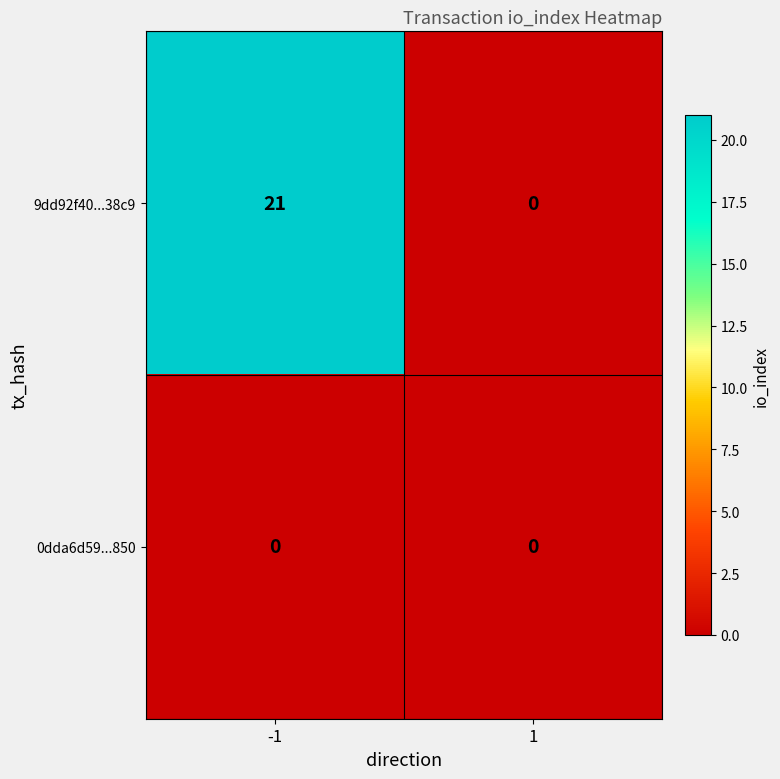

Count the number of categories in the chart.

2